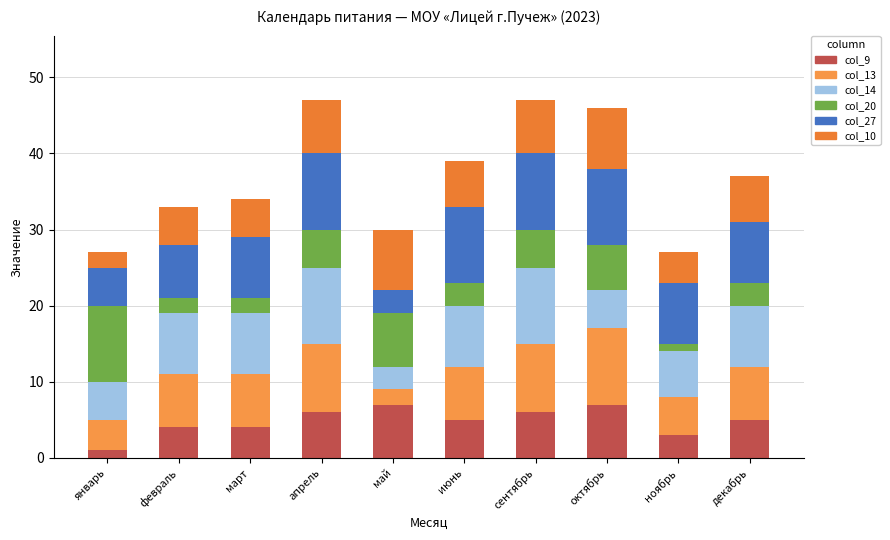

What is the label of the 10th bar from the right?

январь